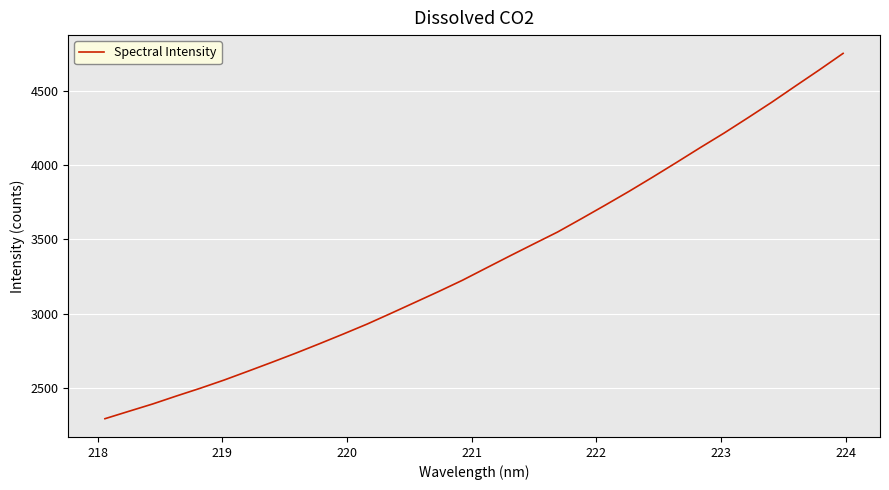

What is the maximum value shown in the chart?

4750.4